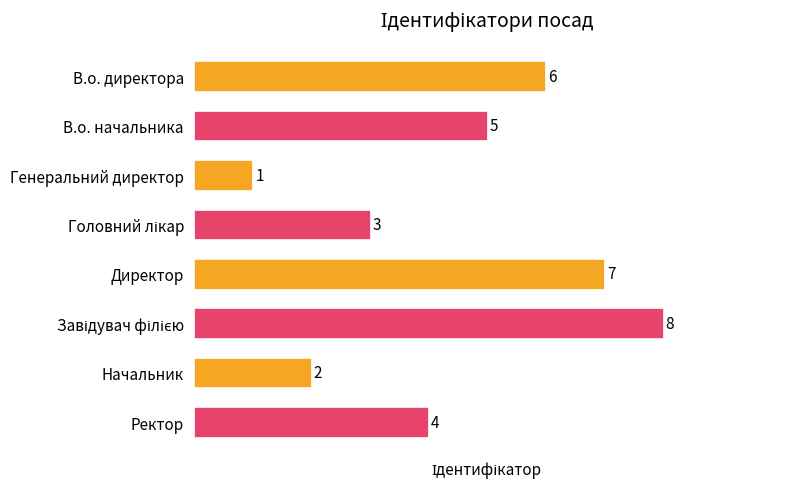

What is the difference between the values at Генеральний директор and Ректор?

3